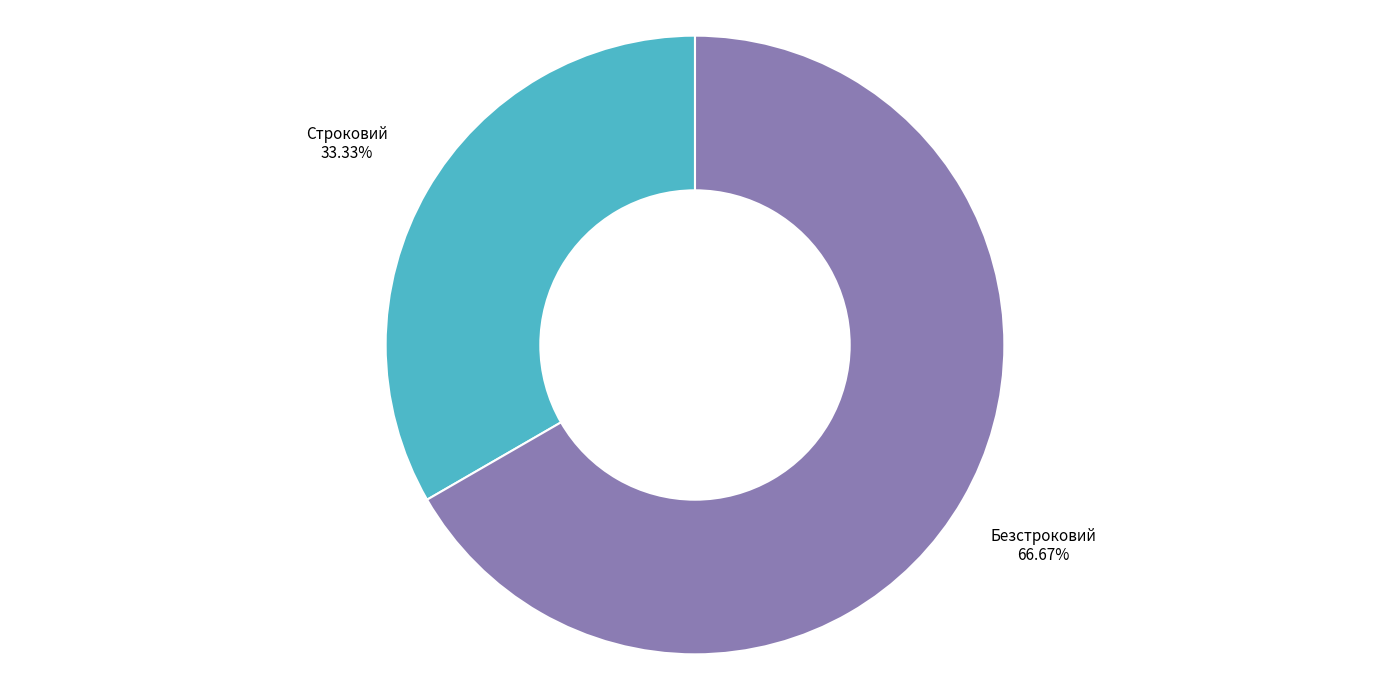

What portion of the pie excludes Строковий?

66.7%